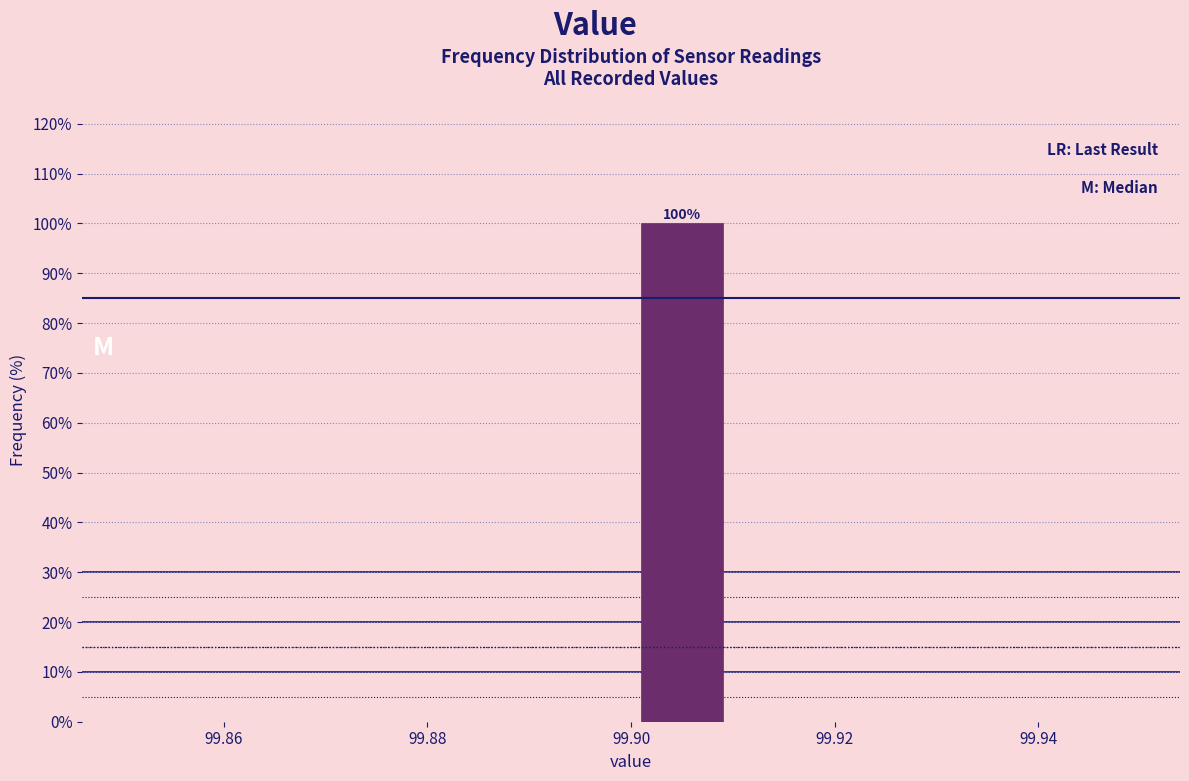

Which range on the x-axis has the tallest bar?

99.90 to 99.91